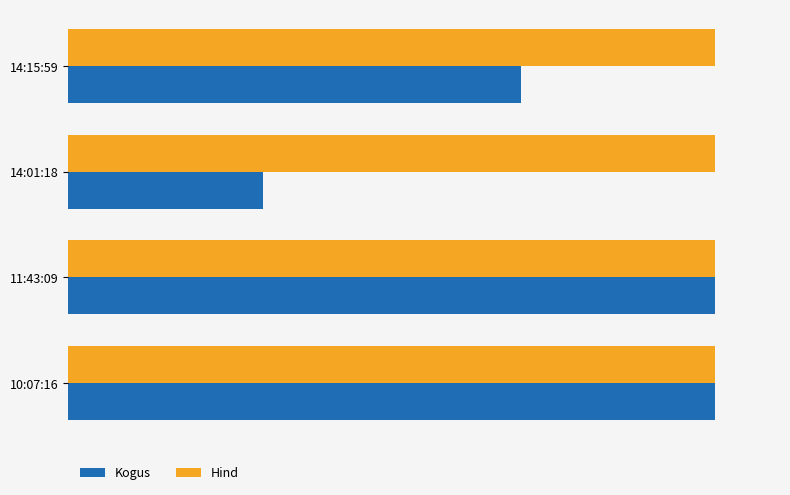

What are all the series names shown in the legend?

Kogus, Hind